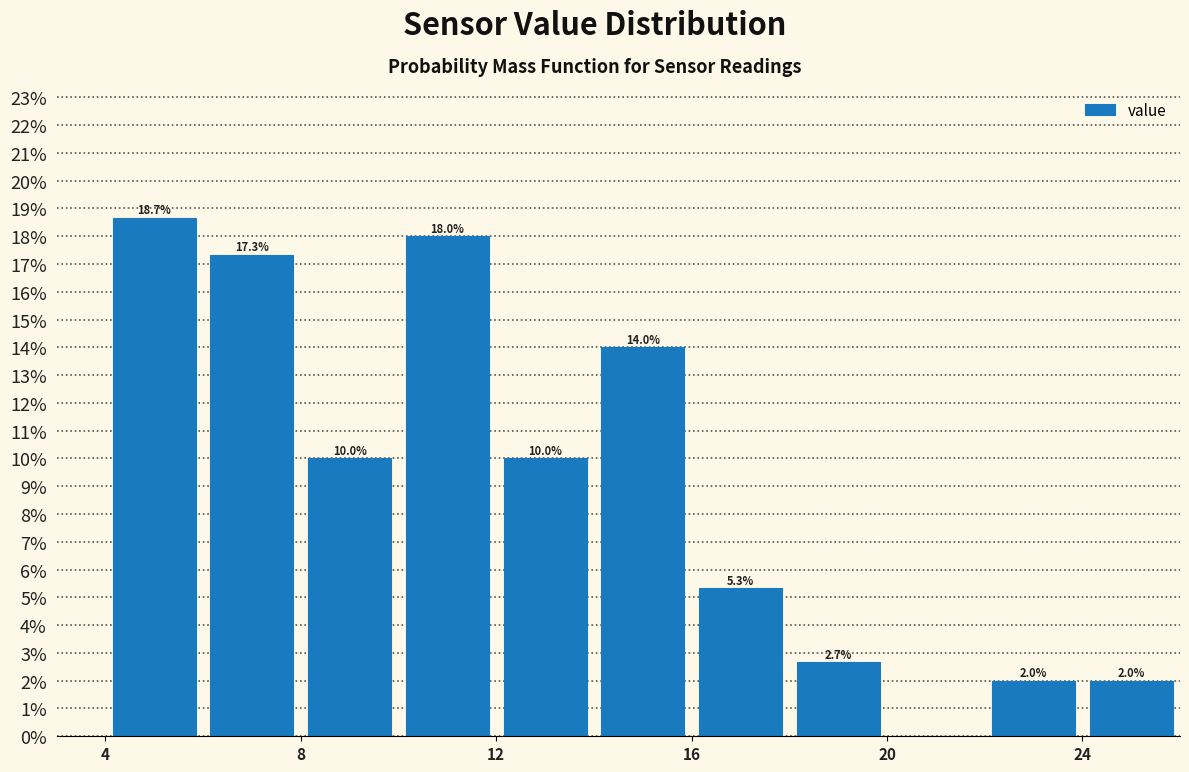

Which range on the x-axis has the tallest bar?

4 to 6